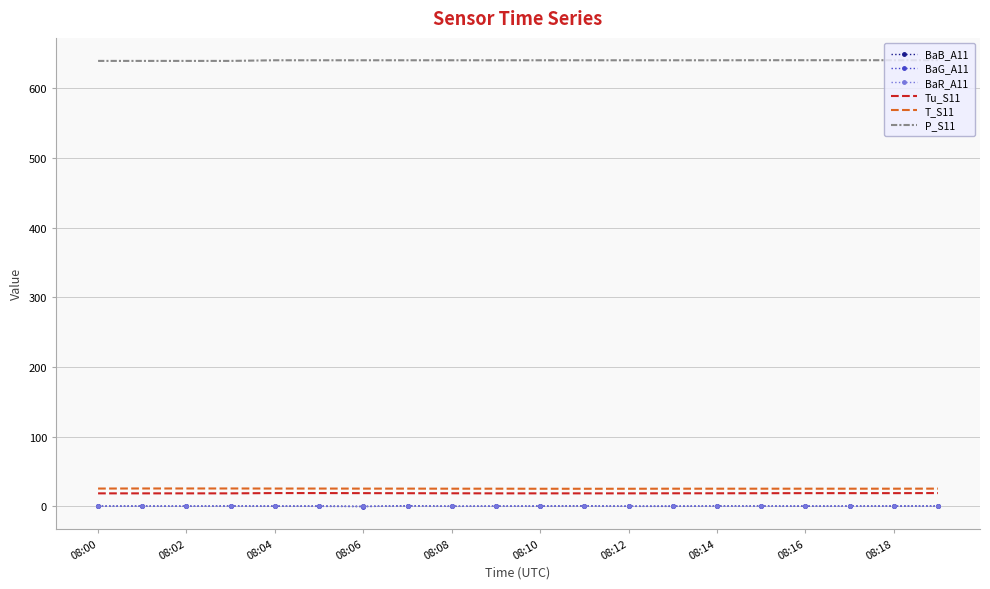

What is the lowest value of the BaG_A11 series?

-0.6